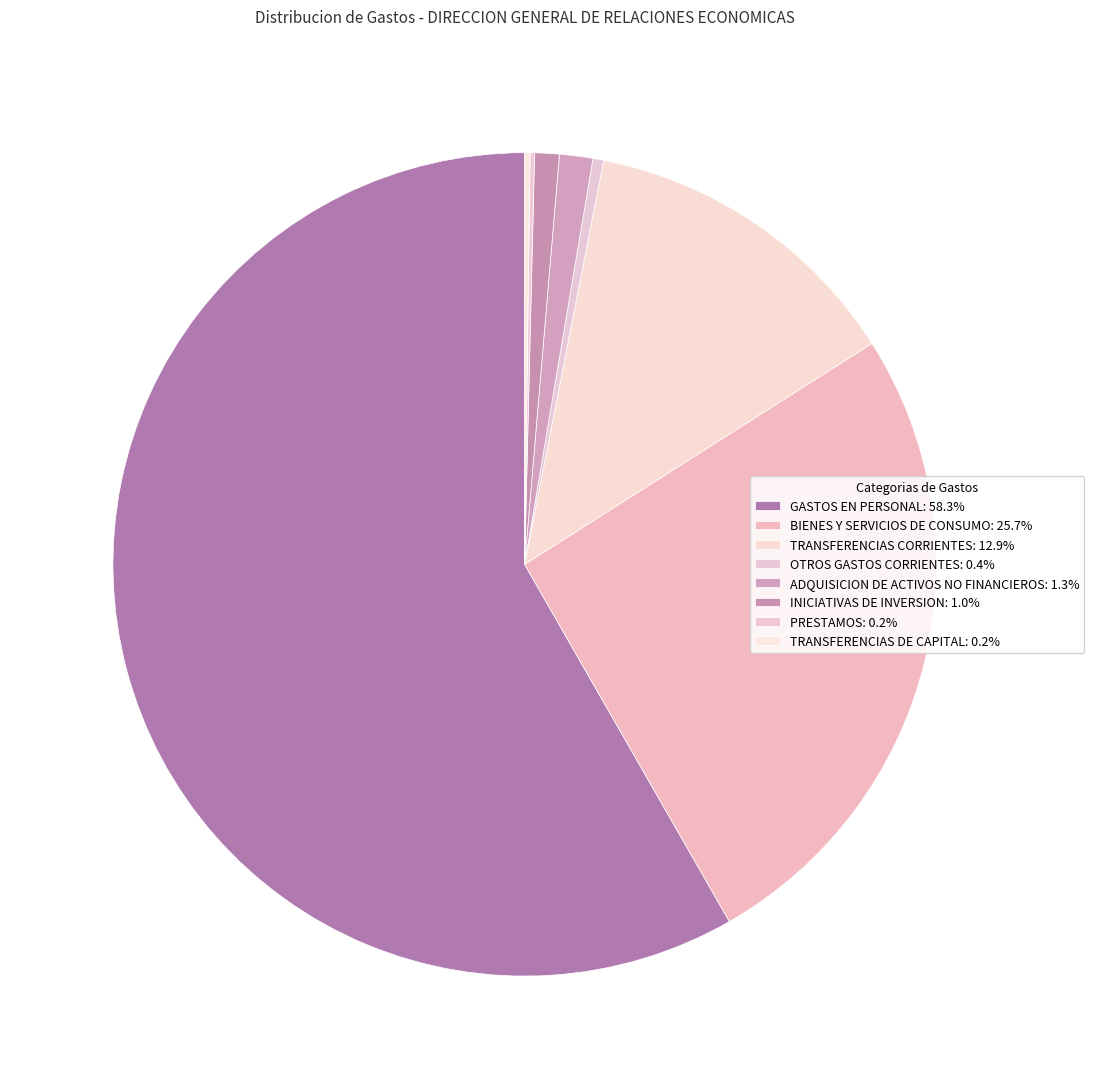

Between OTROS GASTOS CORRIENTES and TRANSFERENCIAS DE CAPITAL, which is larger?

OTROS GASTOS CORRIENTES